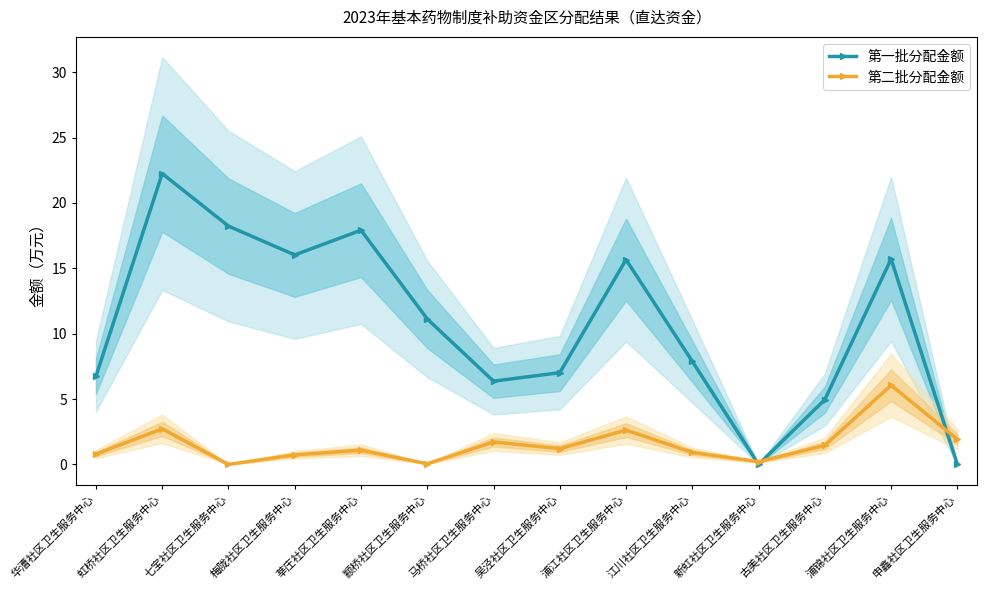

What is the difference between the maximum and minimum values in the 第二批分配金额 series?

6.1